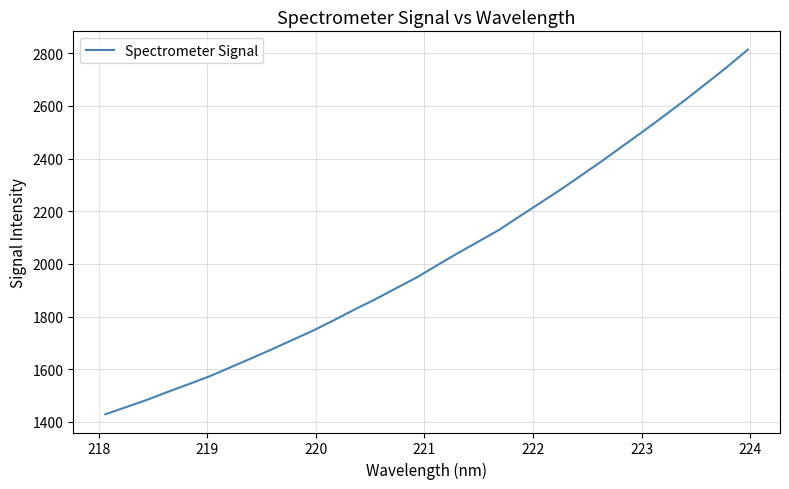

True or false: the data has more than 0 interior local peaks.

False